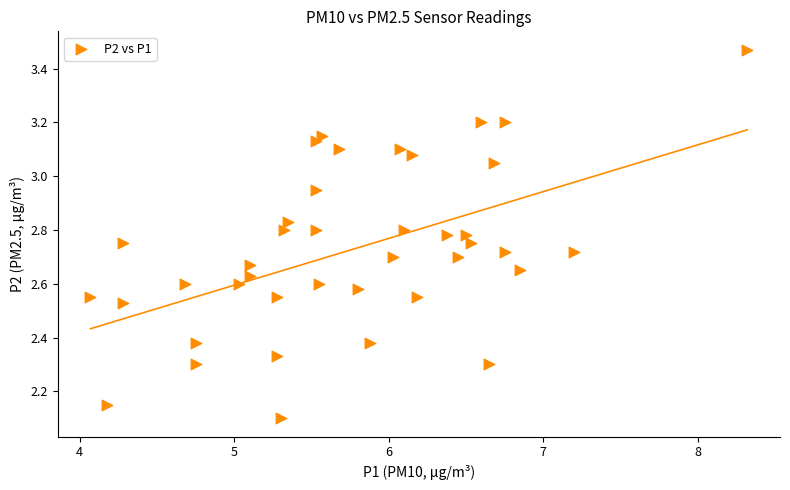

What is the range of X values (max minus min)?

4.2